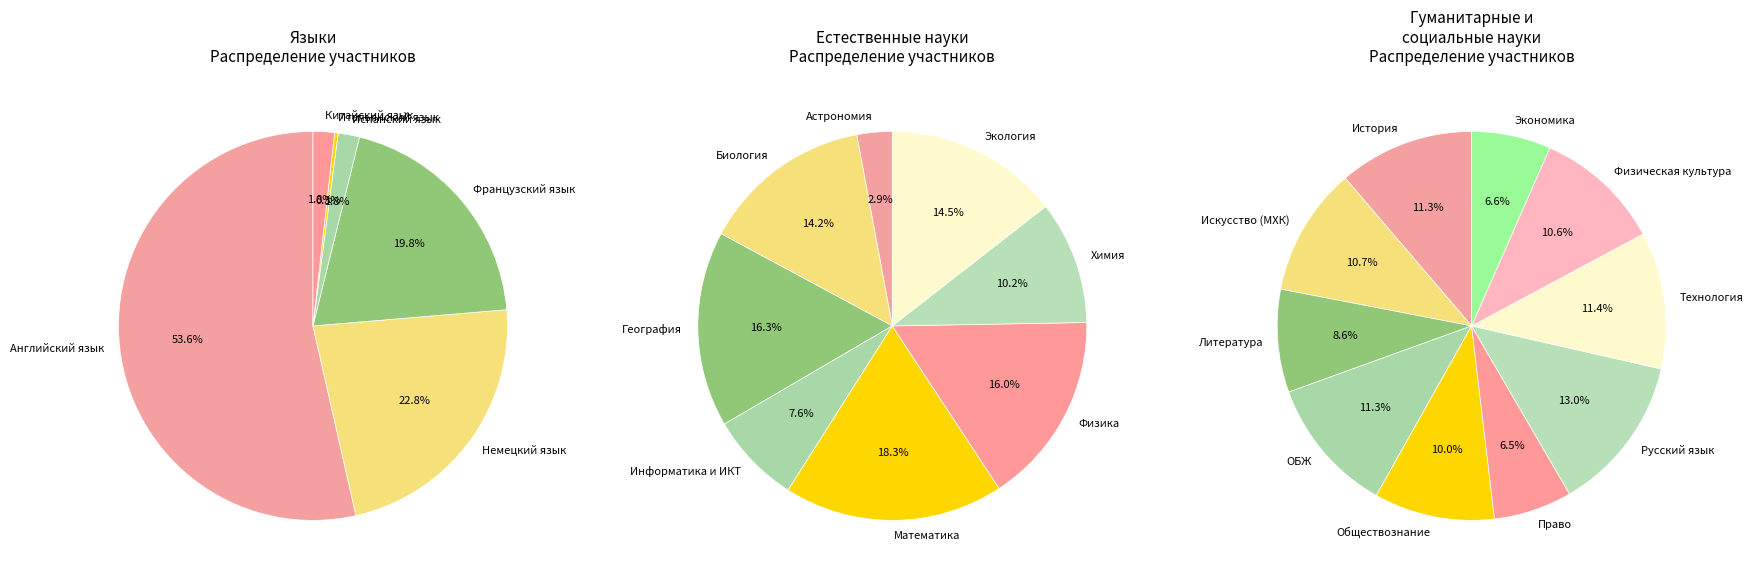

Does Немецкий язык account for over 50% of the chart?

No